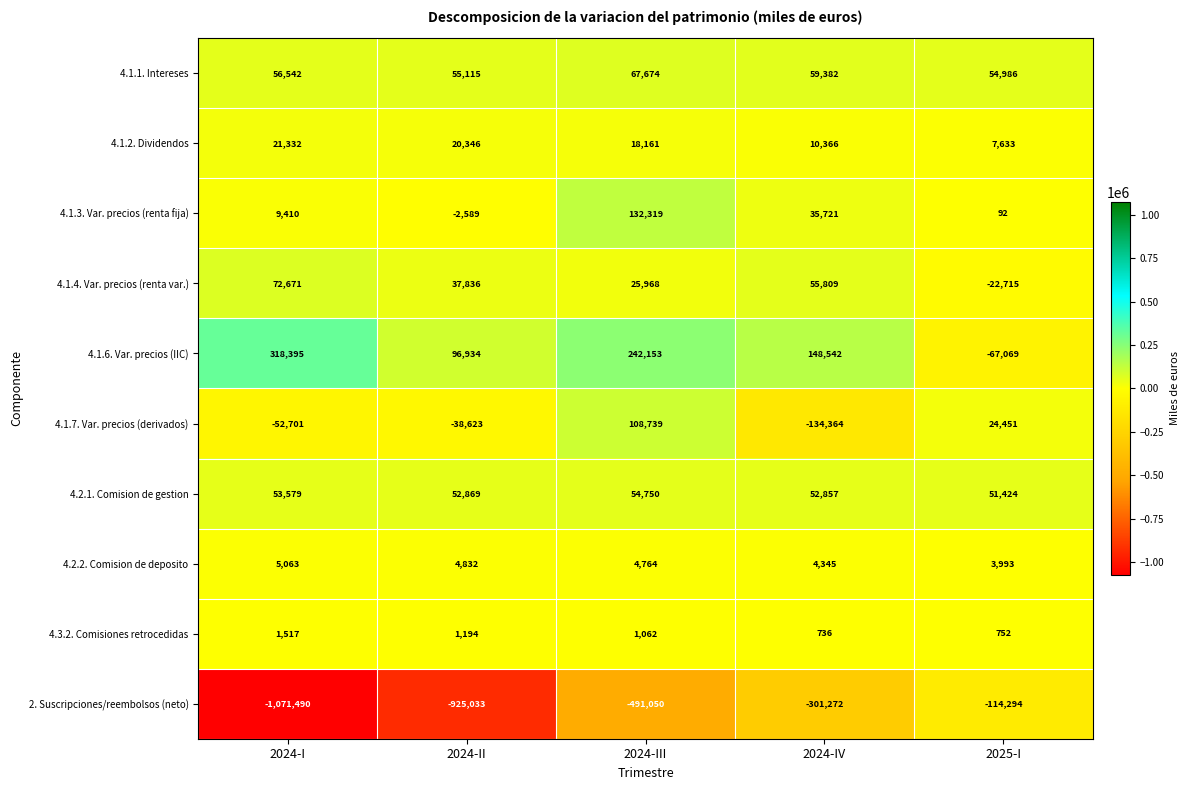

Which series has the widest spread of values?

2. Suscripciones/reembolsos (neto)